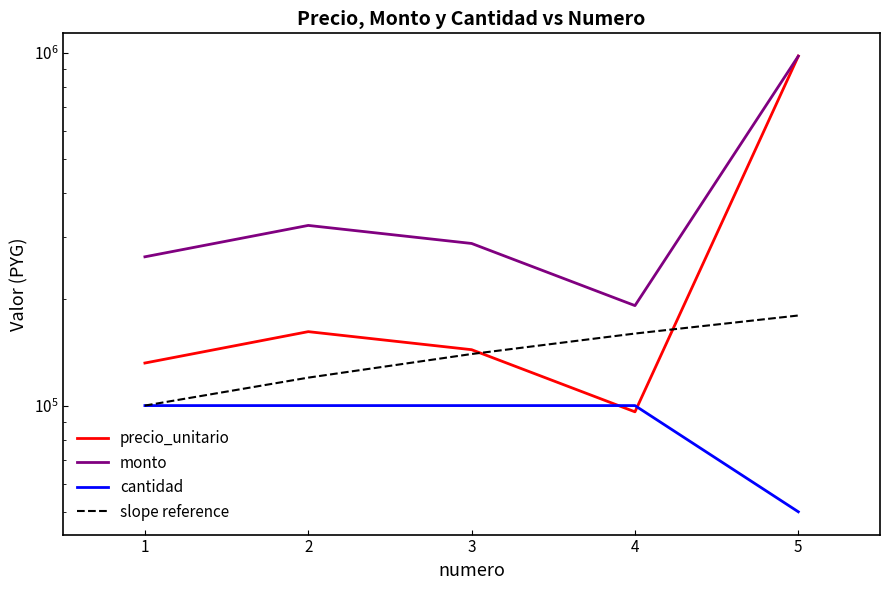

How many intersections are there between cantidad and precio_unitario?

2